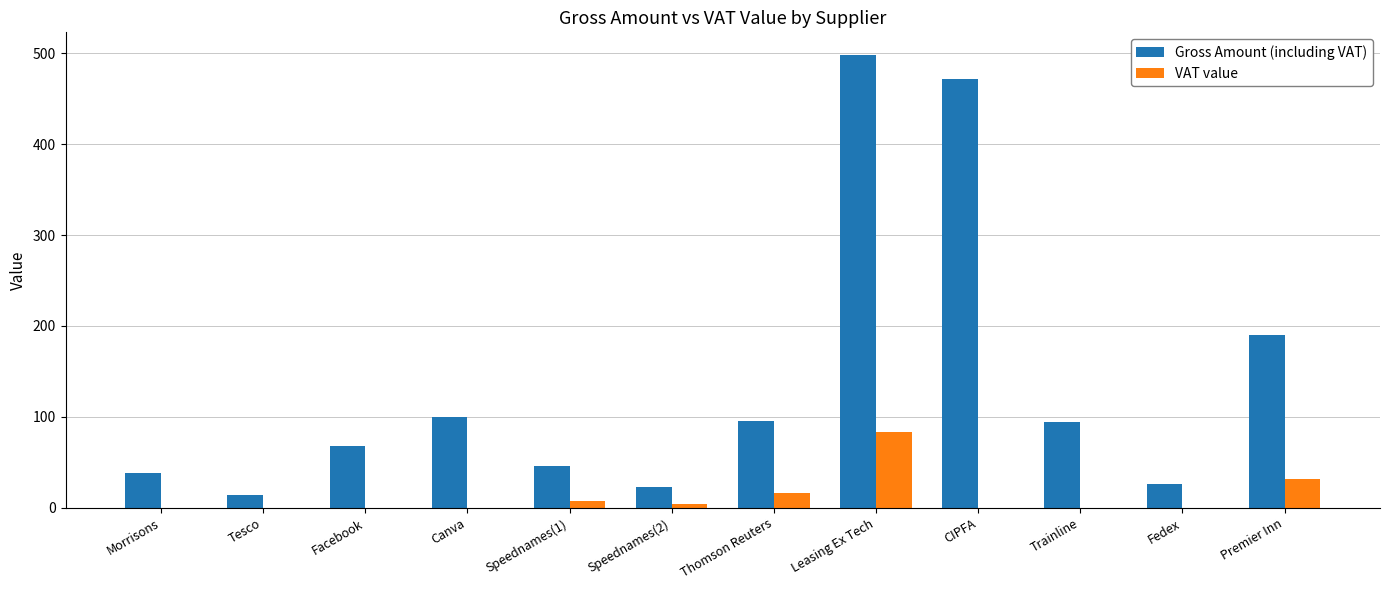

At which category is the sum across all series the highest?

Leasing Ex Tech